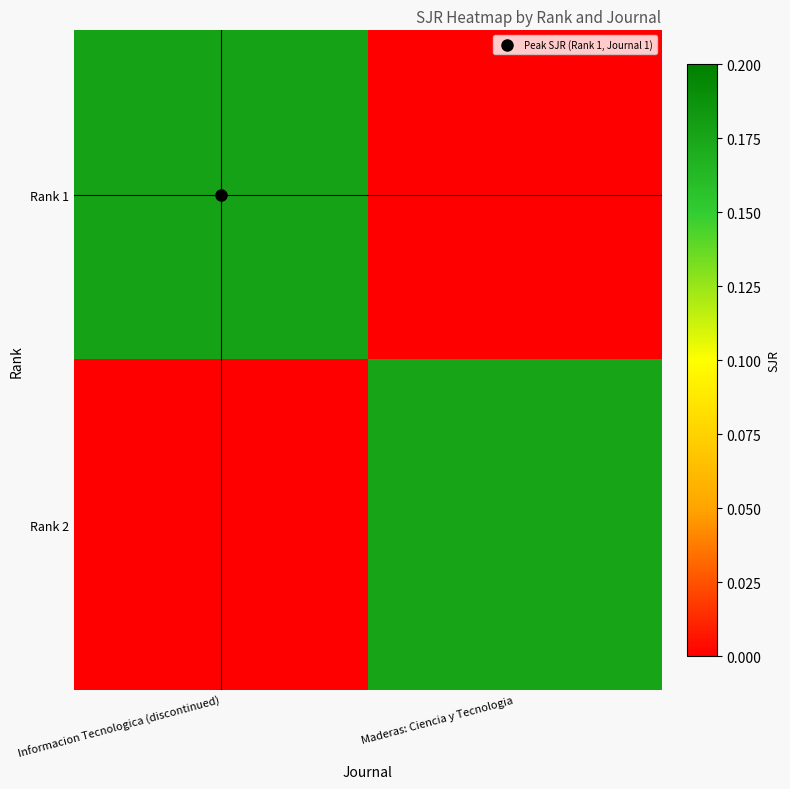

Reading left to right, extract all data points from this chart.

Rank 1: Informacion Tecnologica (discontinued)=0.2	Maderas: Ciencia y Tecnologia=0.0
Rank 2: Informacion Tecnologica (discontinued)=0.0	Maderas: Ciencia y Tecnologia=0.2